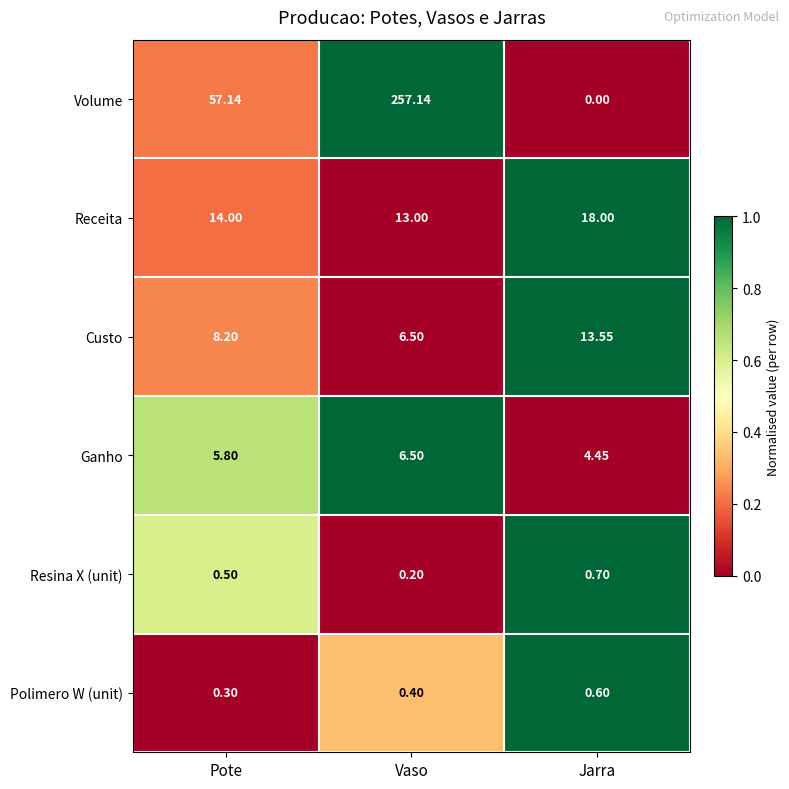

Where is Volume nearest to the value 128?

Pote